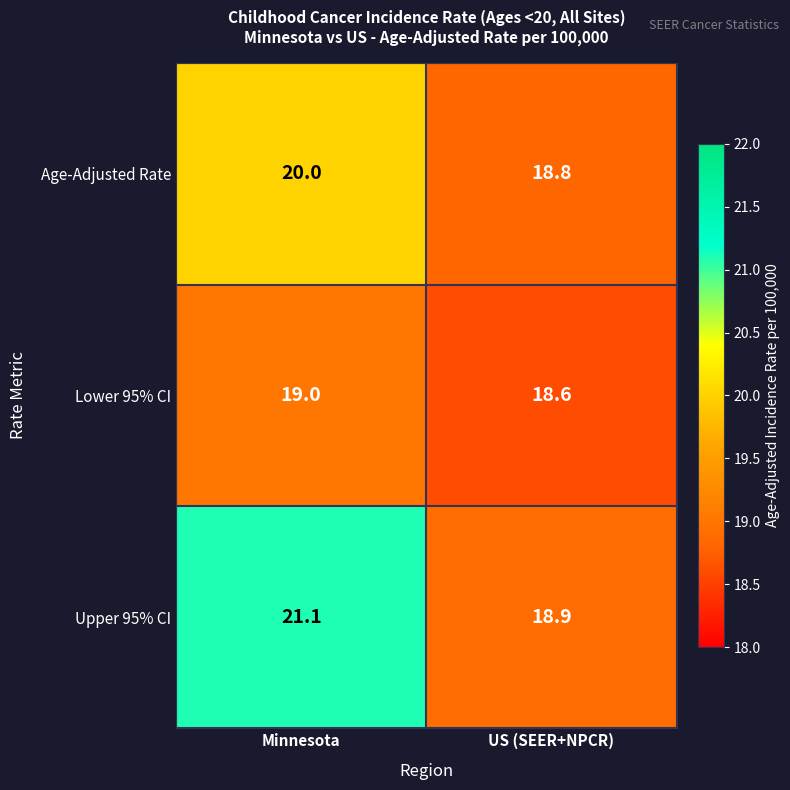

Is it true that Lower 95% CI equals 4.6 at Minnesota?

False